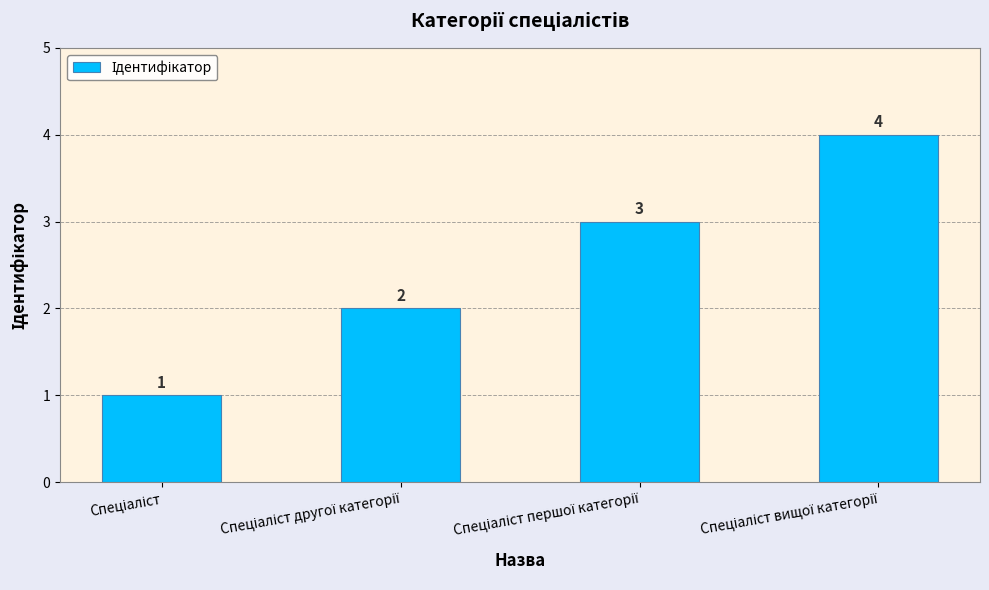

What is the value of the 3rd bar from the left?

3